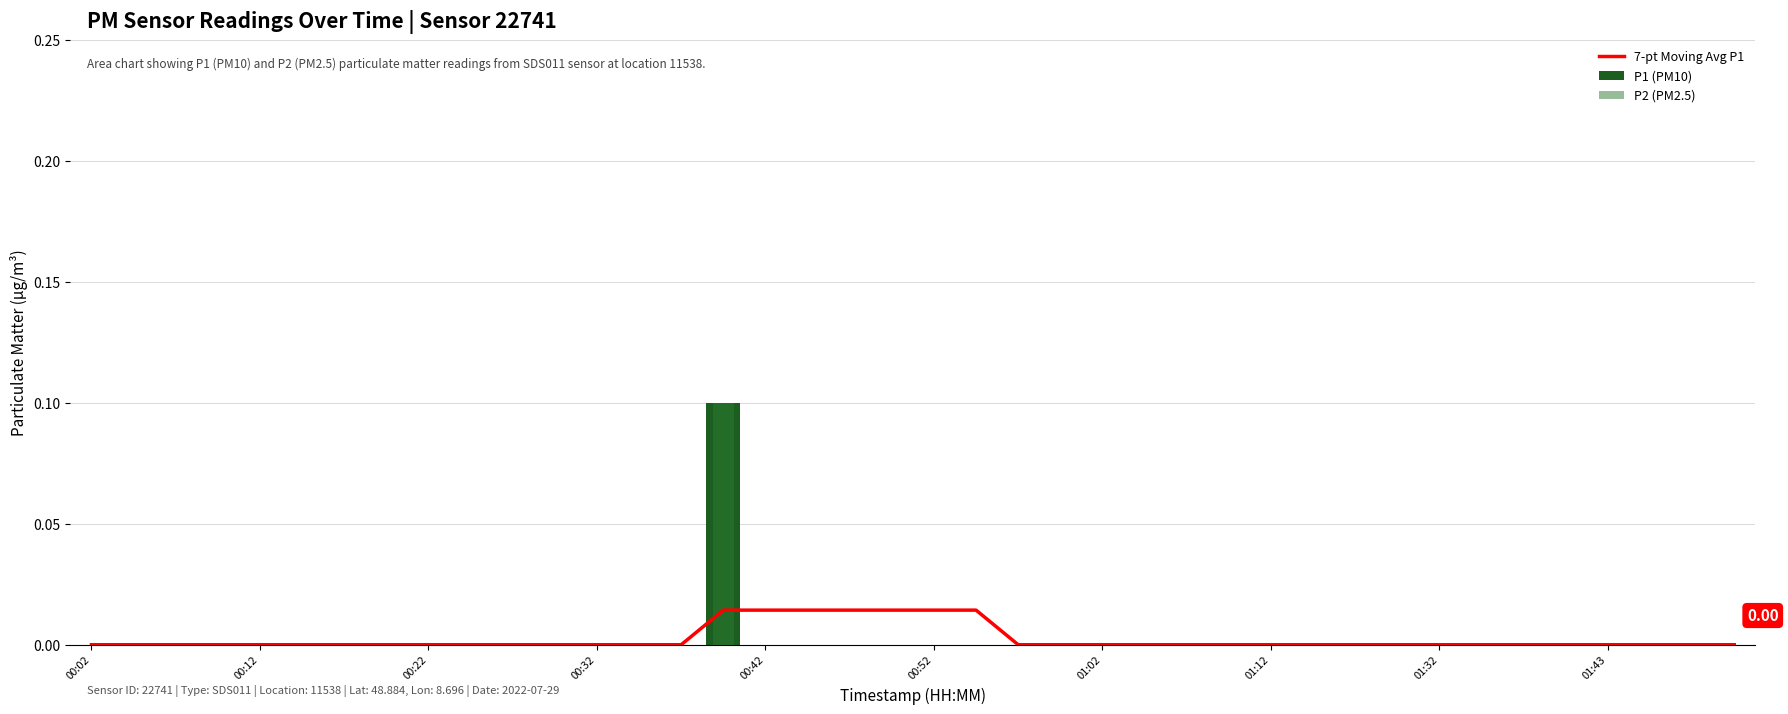

Rank the series by their maximum value, from lowest to highest.

7-pt Moving Avg P1, P1 (PM10), P2 (PM2.5)